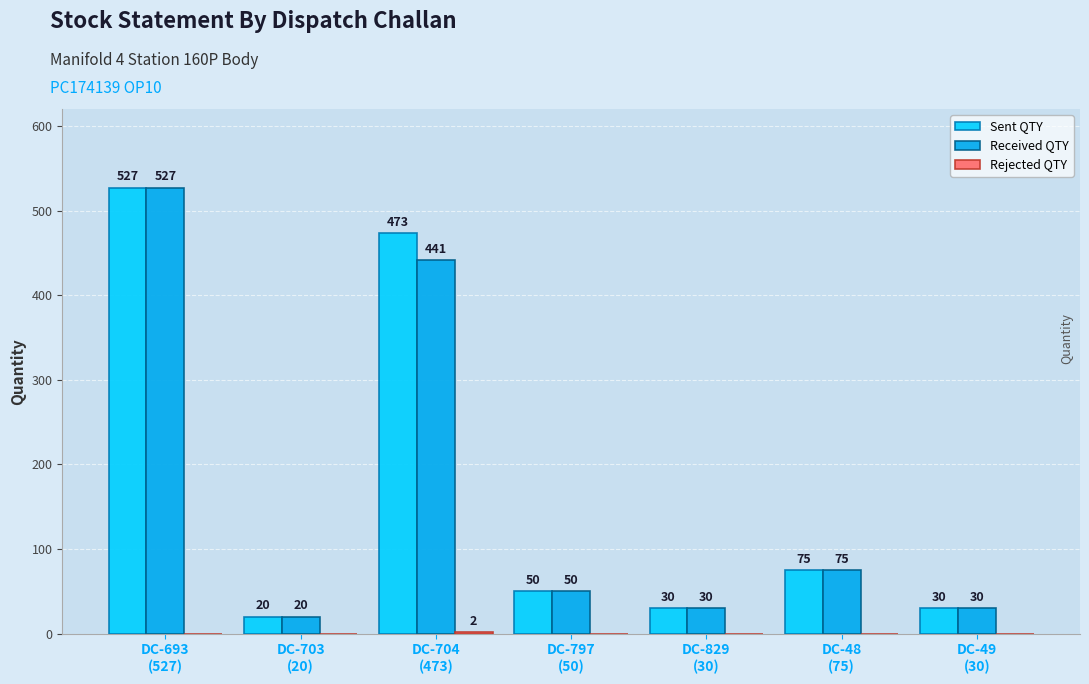

What is the sum of all Received QTY values?

1173